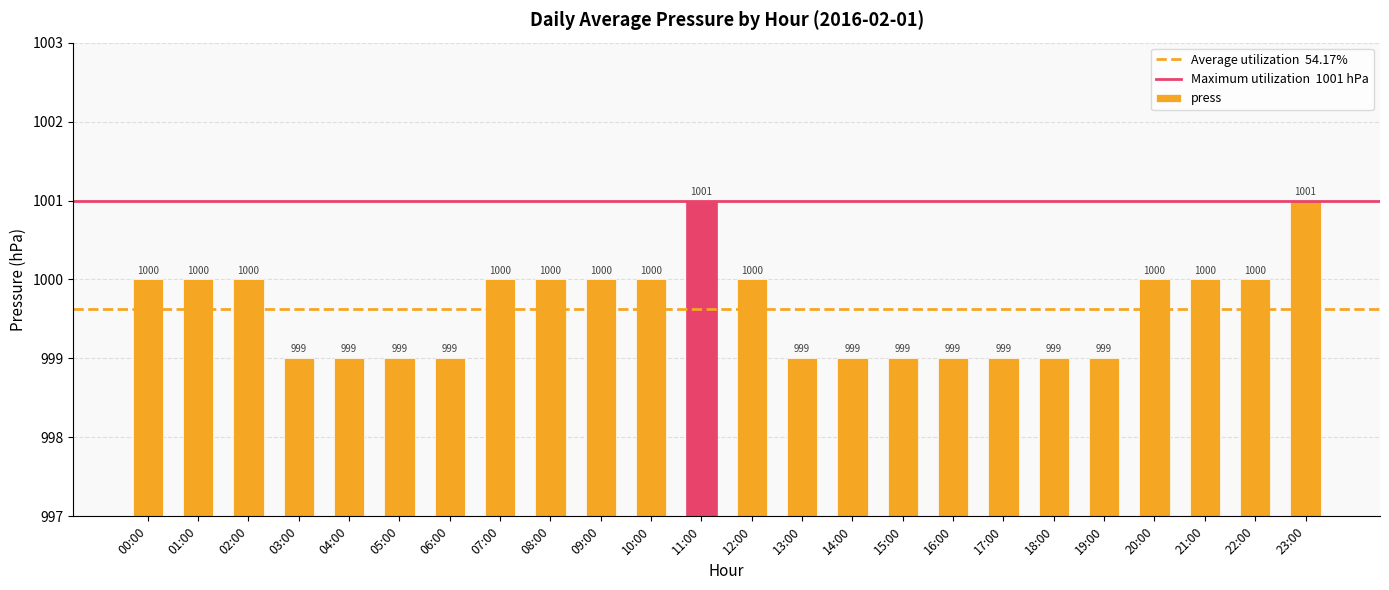

What is the approximate value at 19:00?

999